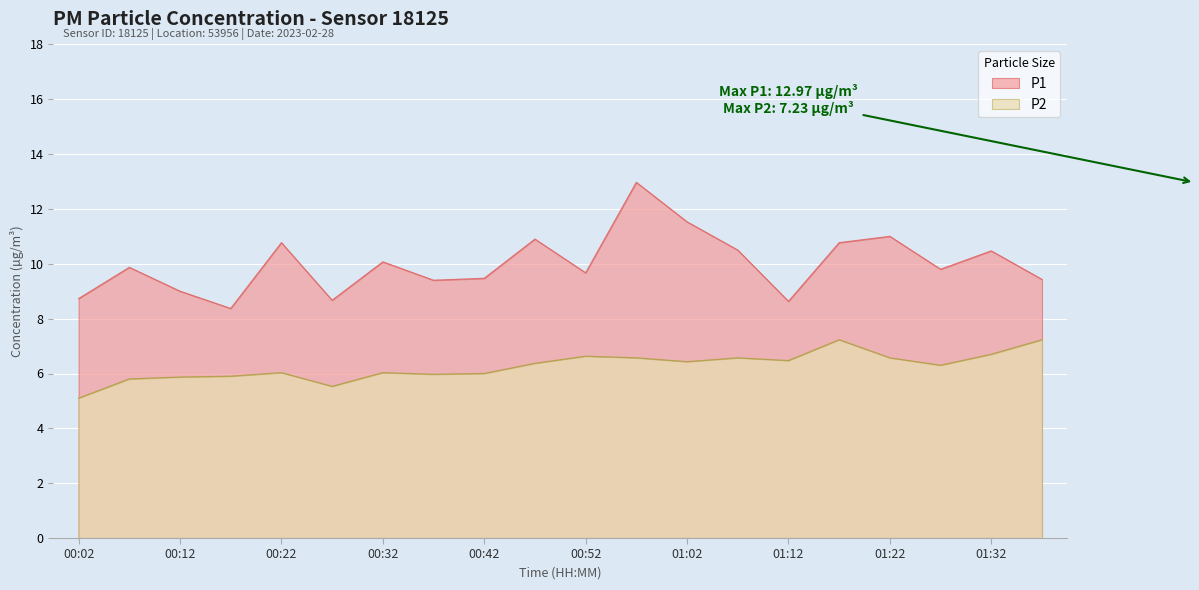

Rank the series by their average value, from lowest to highest.

P2, P1